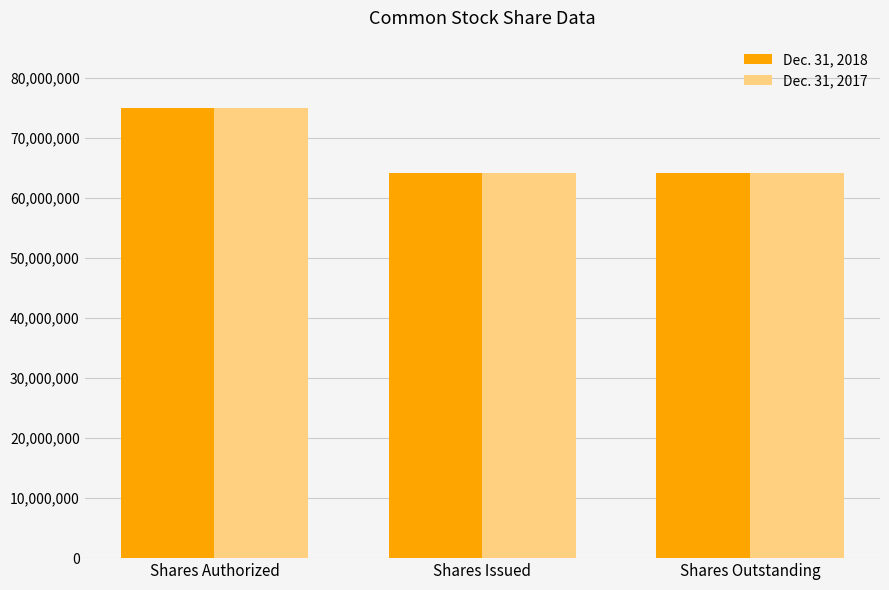

What is the total value across all series at Shares Outstanding?

128245994